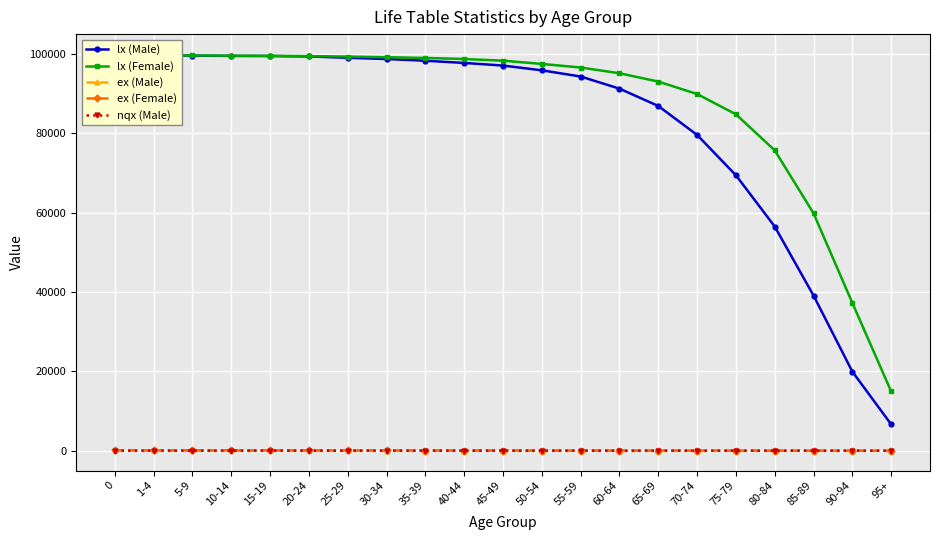

Reading left to right, list all the values displayed in this chart.

lx (Male): 100000.0	99669.0	99582.0	99500.0	99473.0	99372.0	99033.0	98718.0	98287.0	97733.0	97073.0	95873.0	94311.0	91254.0	86886.0	79588.0	69427.0	56504.0	39096.0	19928.0	6634.0
lx (Female): 100000.0	99701.0	99617.0	99569.0	99532.0	99460.0	99342.0	99177.0	98993.0	98724.0	98302.0	97484.0	96580.0	95134.0	93036.0	89903.0	84791.0	75697.0	59832.0	37236.0	14927.0
ex (Male): 79.0	78.2	74.3	69.4	64.4	59.4	54.6	49.8	45.0	40.2	35.5	30.9	26.4	22.2	18.1	14.6	11.3	8.3	5.8	4.1	2.8
ex (Female): 85.6	84.8	80.9	75.9	71.0	66.0	61.1	56.2	51.3	46.4	41.6	36.9	32.2	27.8	23.6	19.6	15.8	12.2	9.0	6.2	4.0
nqx (Male): 0.0	0.0	0.0	0.0	0.0	0.0	0.0	0.0	0.0	0.0	0.0	0.0	0.0	0.0	0.1	0.1	0.2	0.3	0.5	0.7	1.0